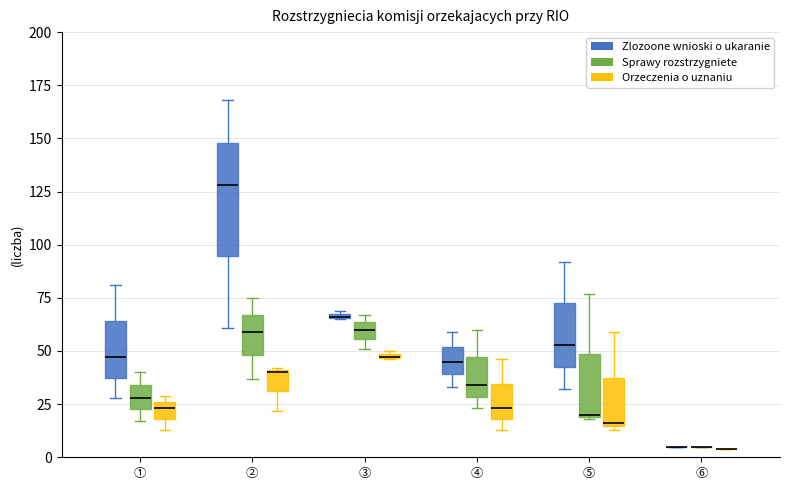

Comparing the boxes themselves (not the whiskers), which one is the tallest?

② (Zlozoone wnioski o ukaranie)